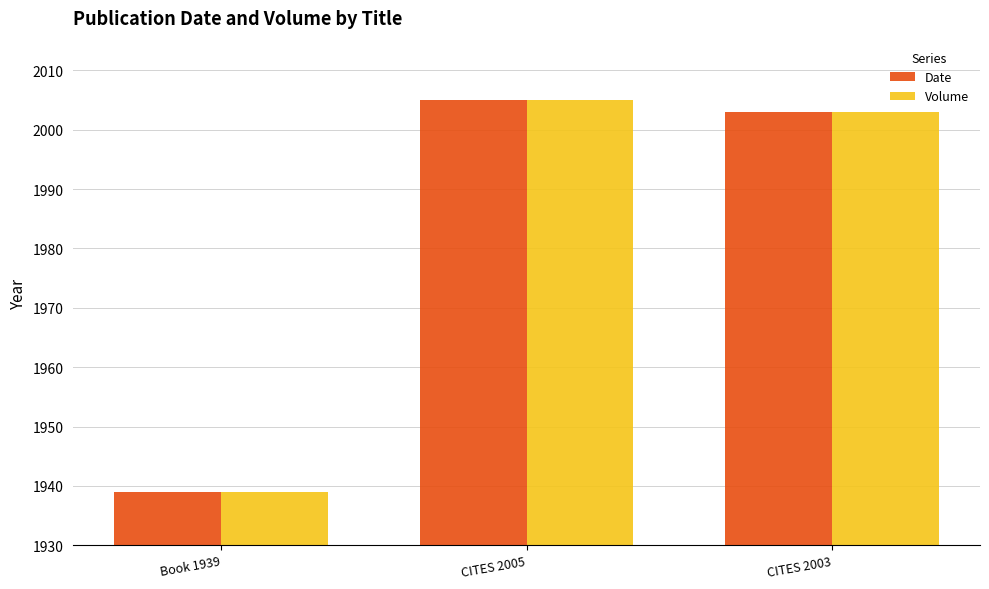

What value does the Date series have at CITES 2003, to the nearest 5?

2005